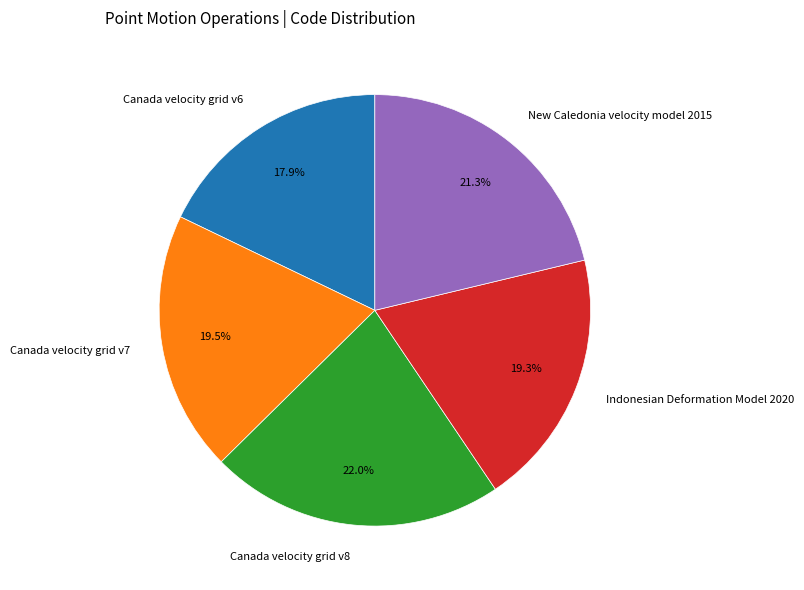

Which slice is the largest?

Canada velocity grid v8